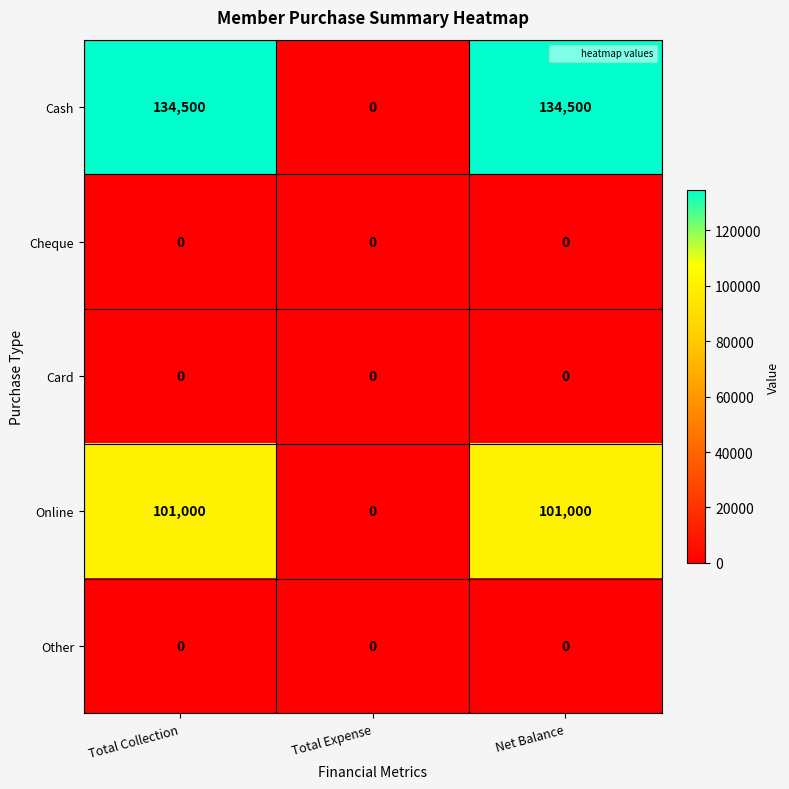

What is the sum of the Cash values at Total Collection and Net Balance?

269000